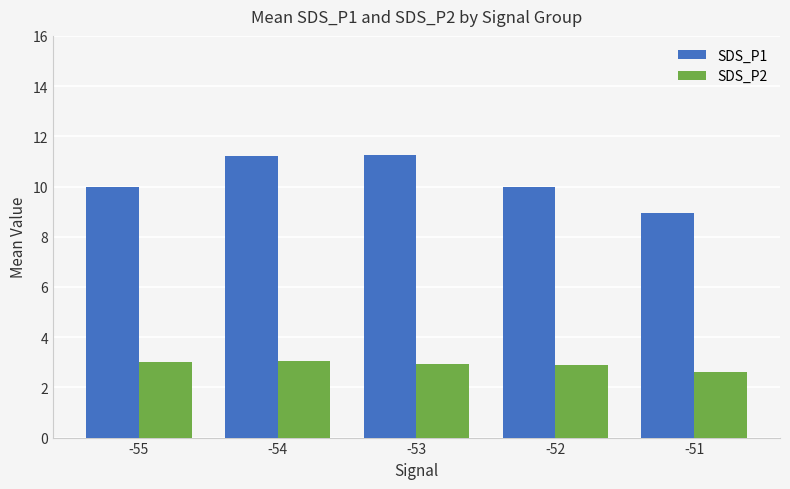

What is the minimum value shown in the chart?

2.6